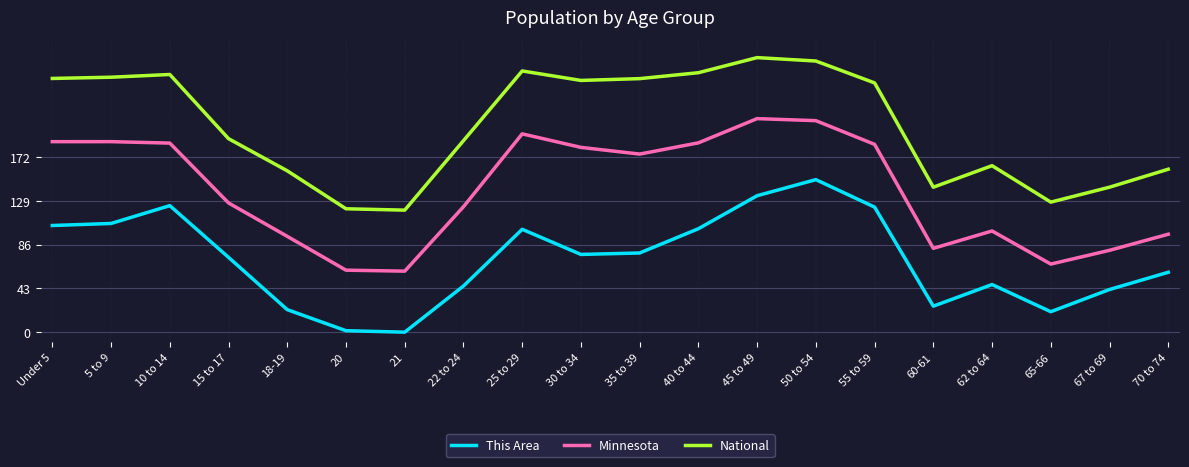

What is the spread (max minus min) of values at 67 to 69?

100.6